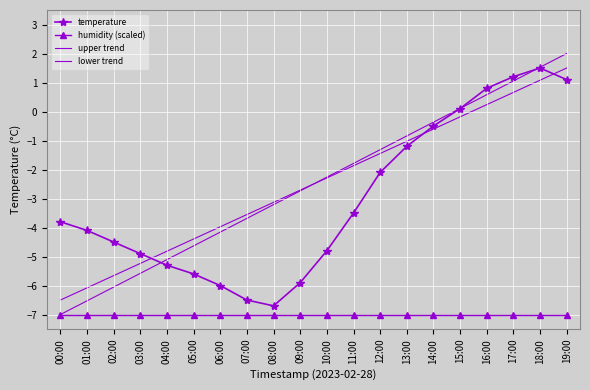

Where is temperature nearest to the value -2?

12:00